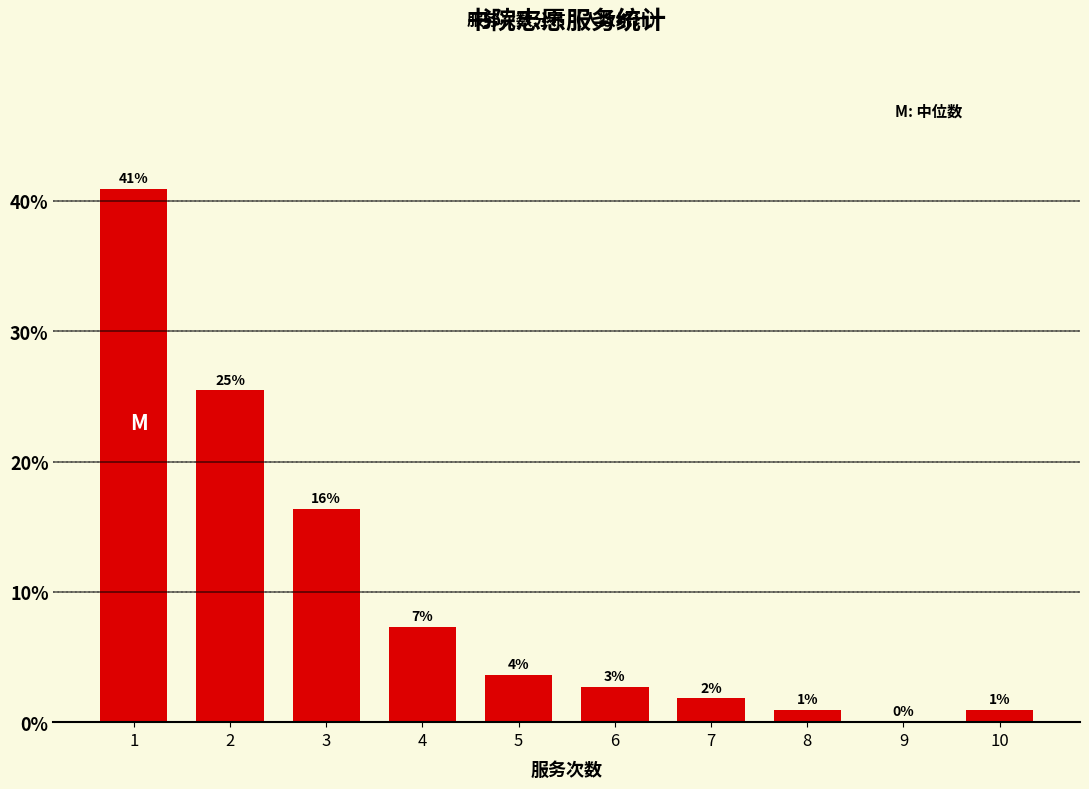

What is the ratio of the value at 8 to the value at 7?

0.5